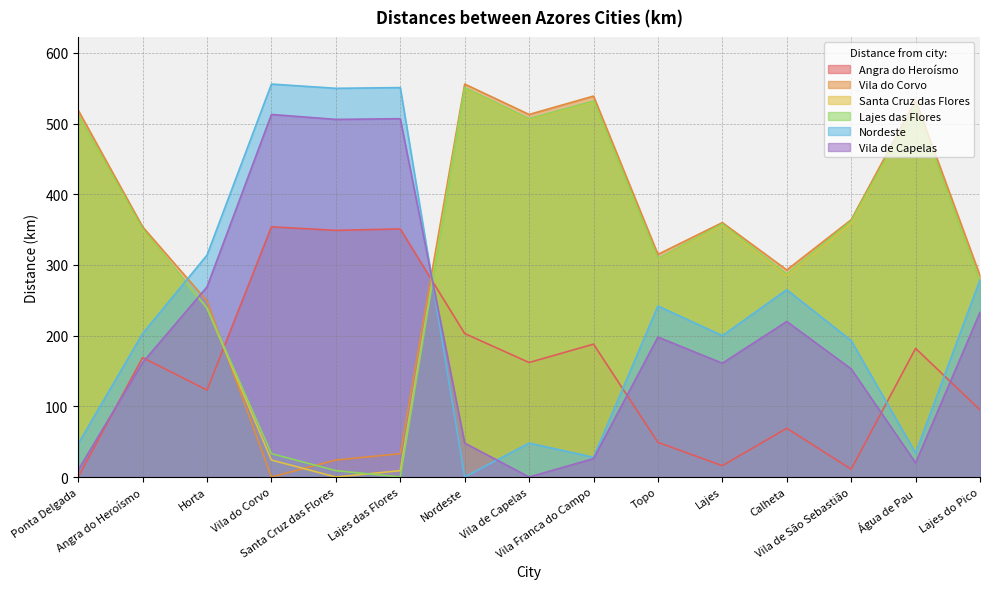

What are all the series names shown in the legend?

Angra do Heroísmo, Vila do Corvo, Santa Cruz das Flores, Lajes das Flores, Nordeste, Vila de Capelas